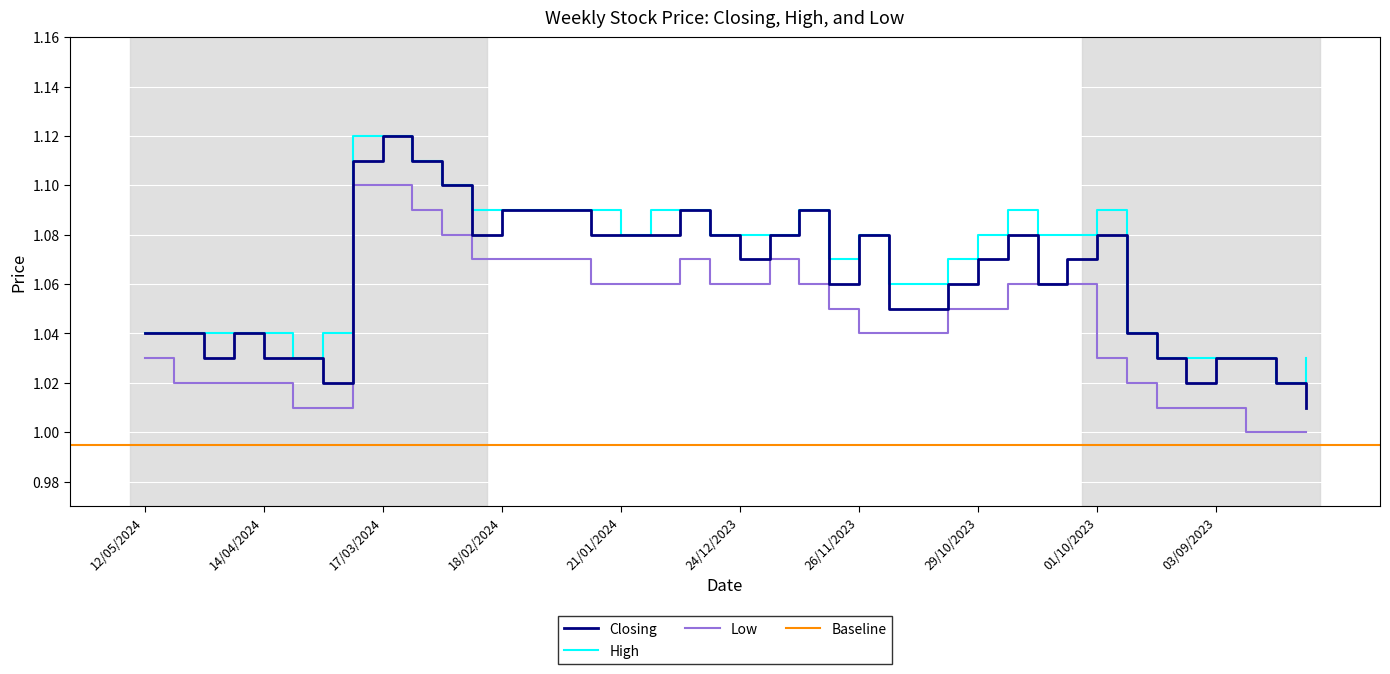

How many distinct data groups are displayed?

3